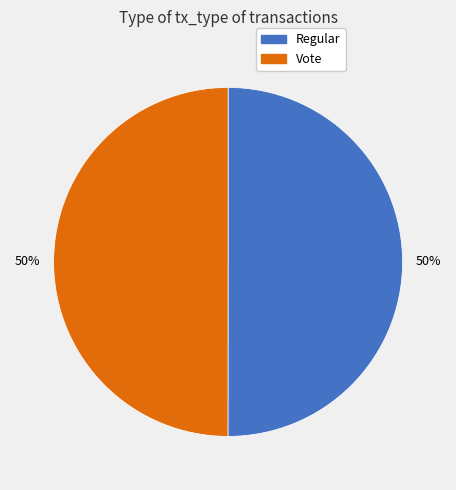

To the nearest percent, what is the combined percentage of Vote and Regular?

100%